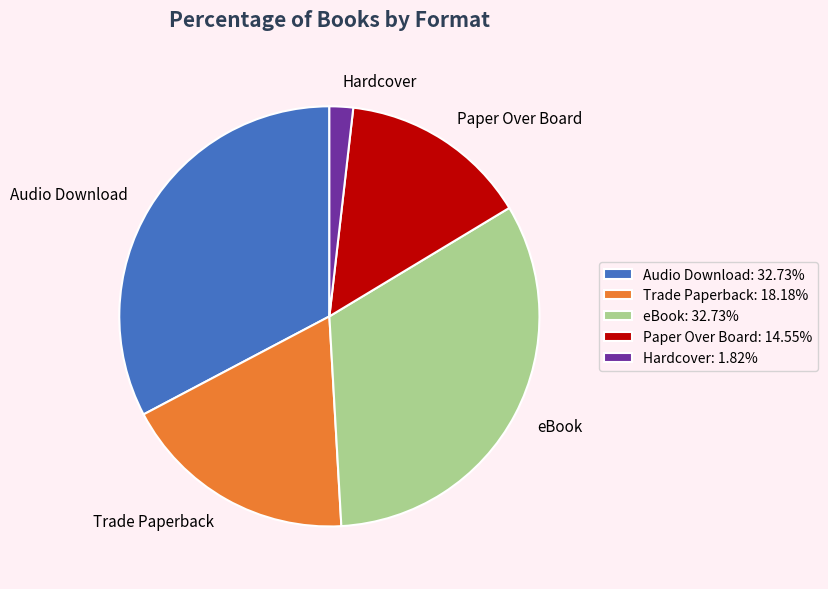

Is there a majority slice in this chart?

No